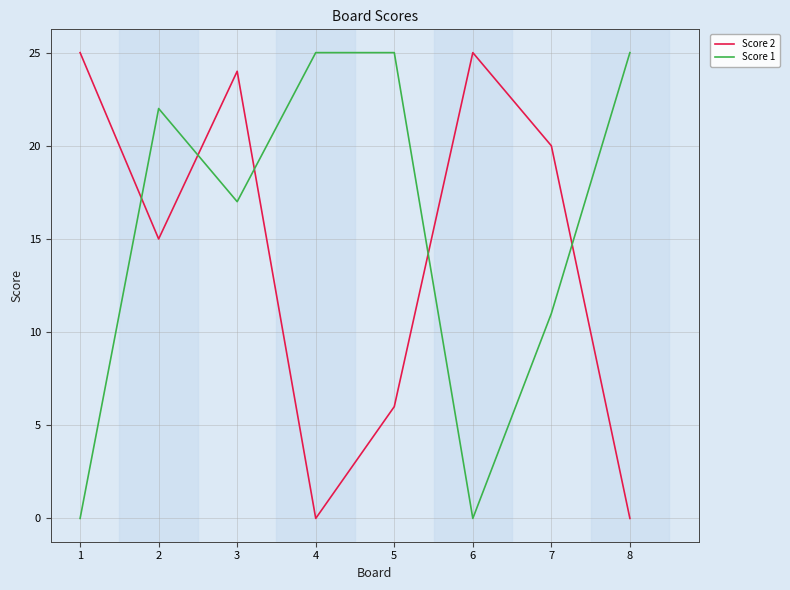

At which label is Score 1 closest to 12?

7